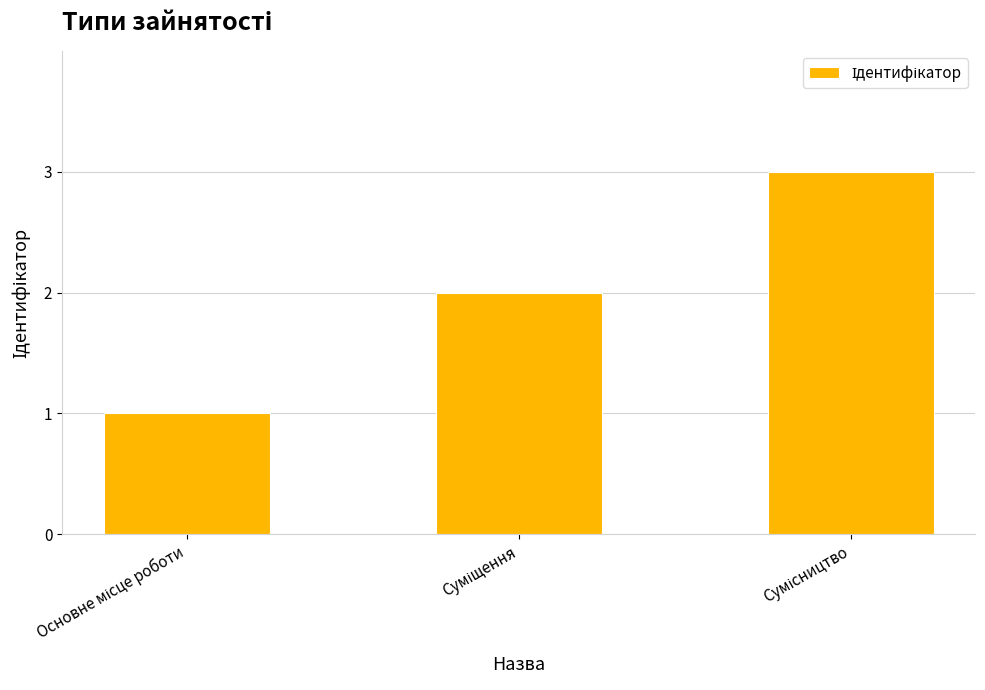

What is the sum of all values?

6